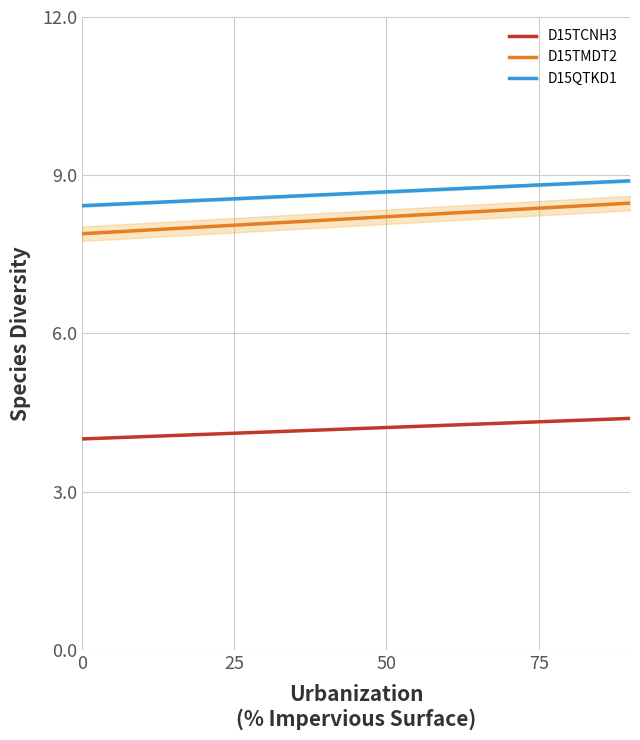

What is the value of the D15TCNH3 point at the 4th from the left?

4.1